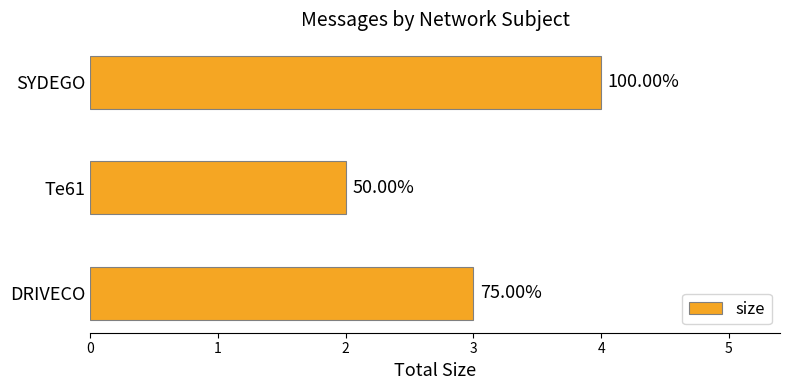

How many bars are there in total?

3